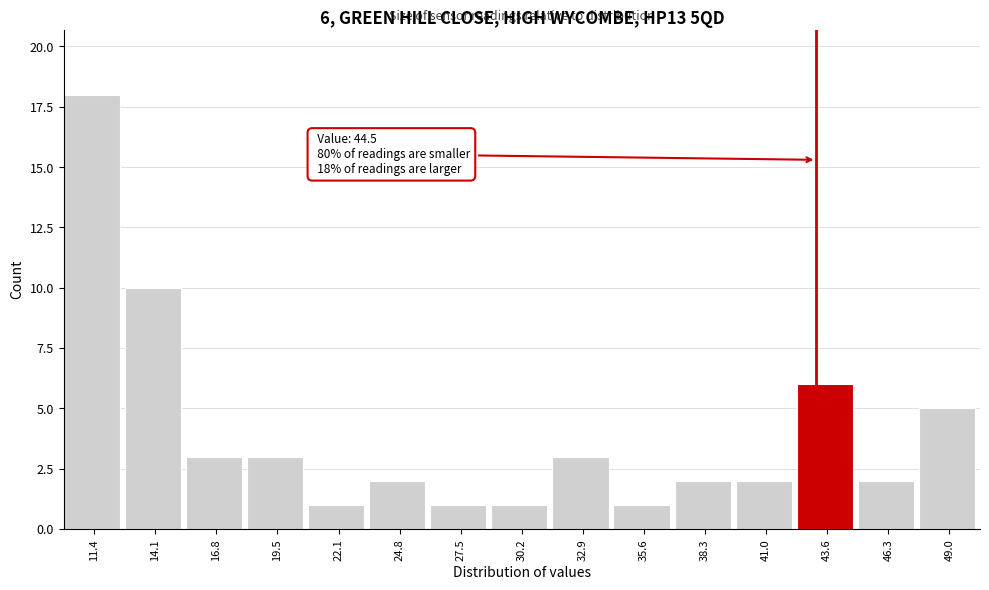

Reading left to right, transcribe all the data shown in this chart.

18	10	3	3	1	2	1	1	3	1	2	2	6	2	5